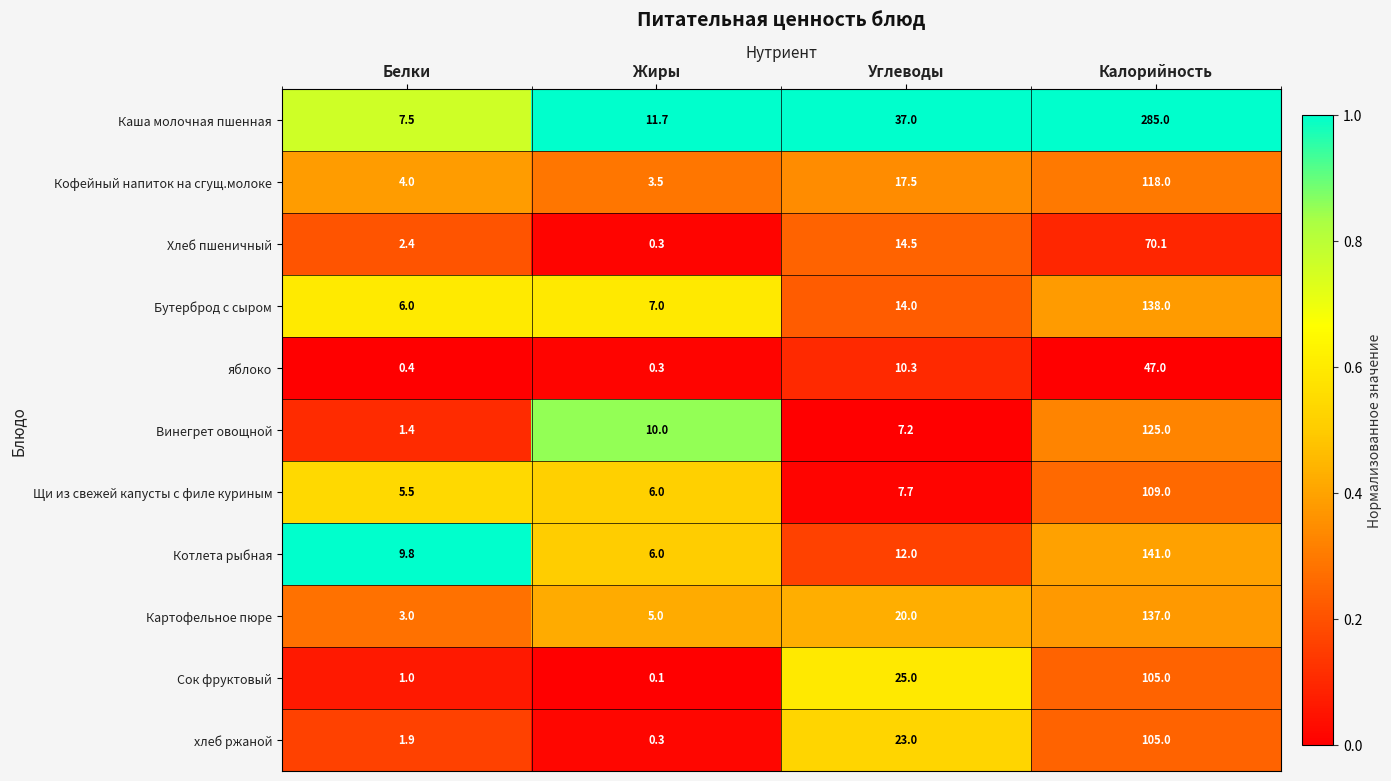

Between Белки and Калорийность, which series saw the biggest shift?

Каша молочная пшенная